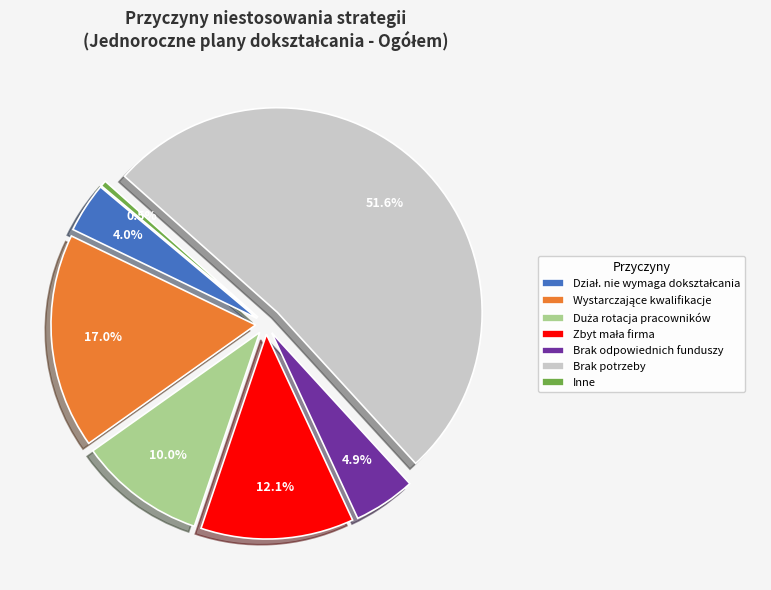

What percentage is NOT represented by Inne?

99.5%